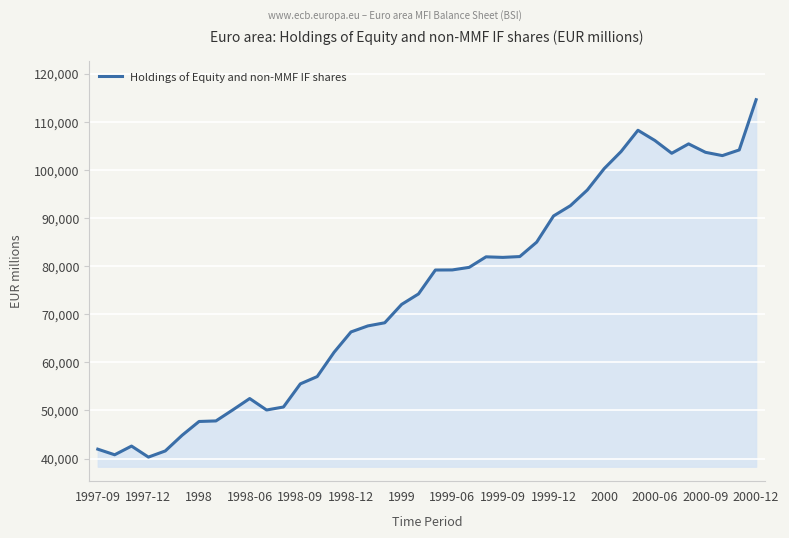

Does the chart display data point markers on the line(s)?

No